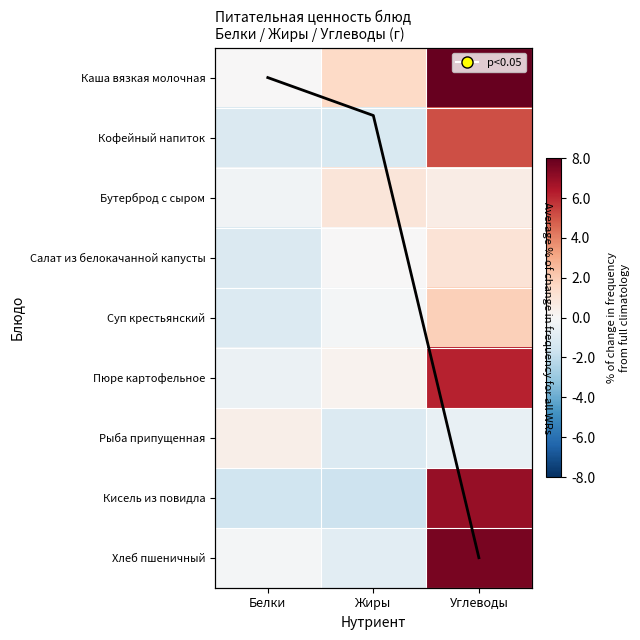

The value of Бутерброд с сыром at Углеводы is 2.0. True or false?

True